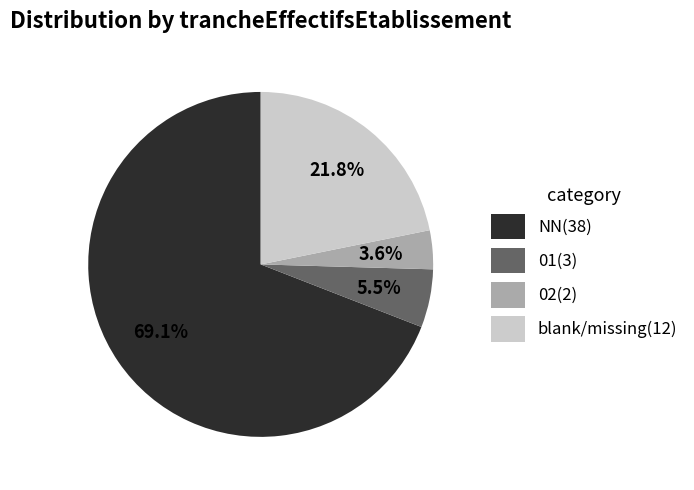

What percentage do 02(2) and 01(3) together represent?

9.1%